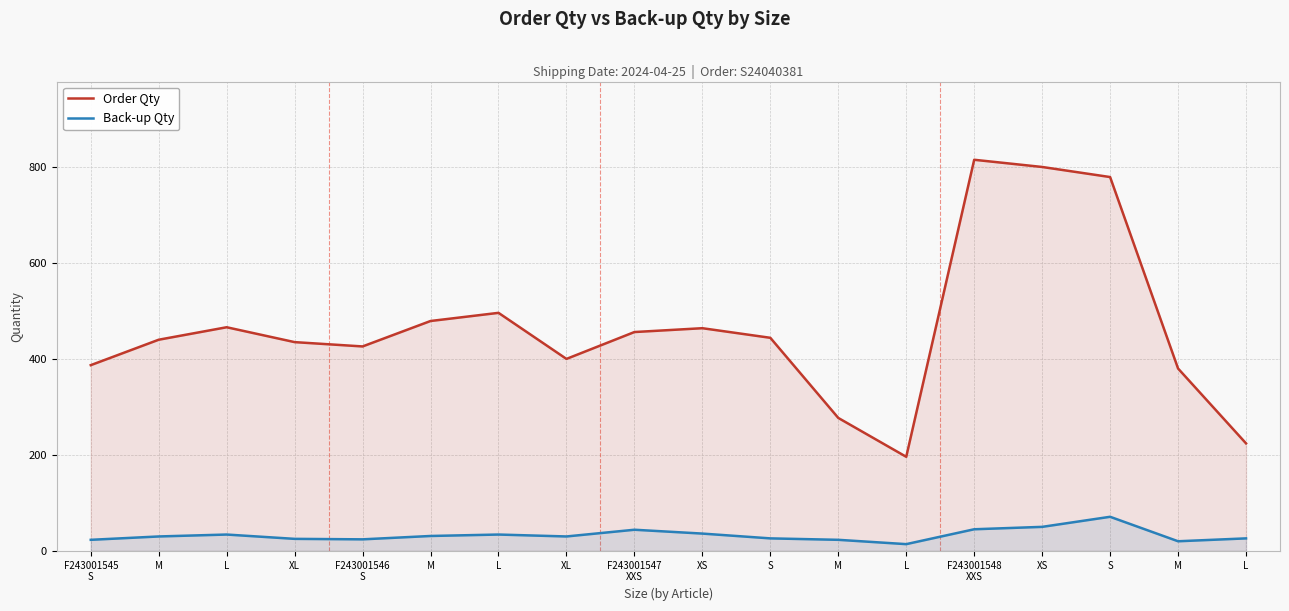

At which label does Order Qty reach its minimum?

L